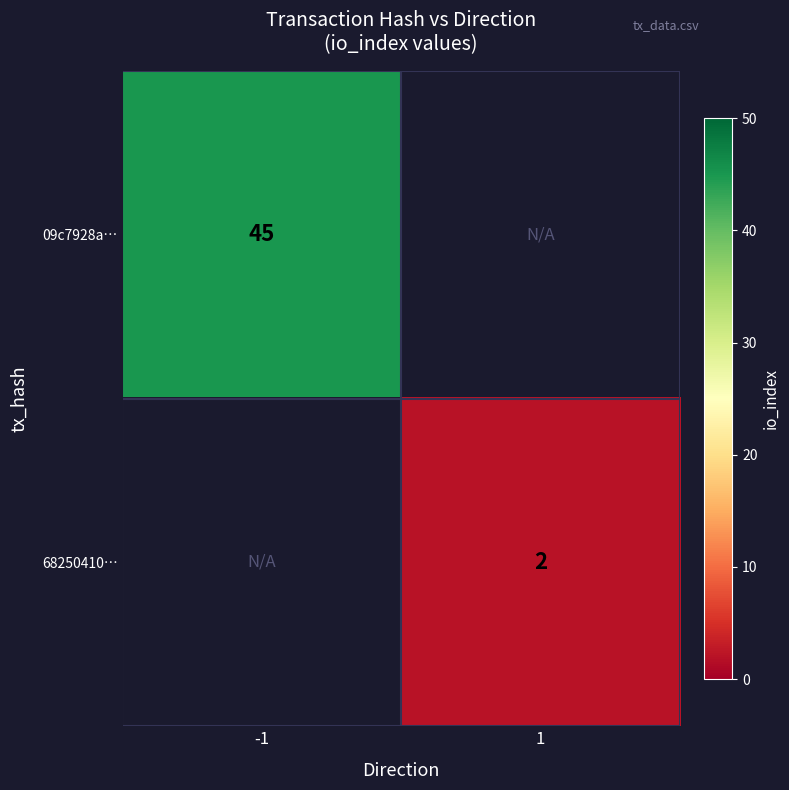

Which label corresponds to the largest value in the chart?

-1